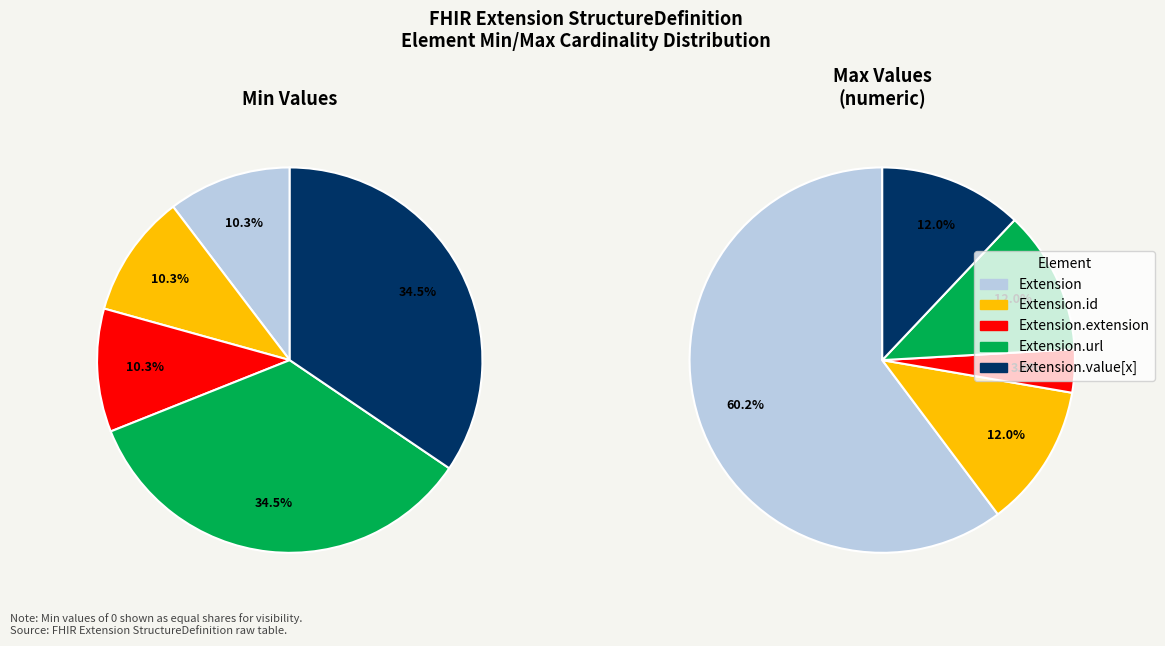

Count the number of slices in the pie.

5